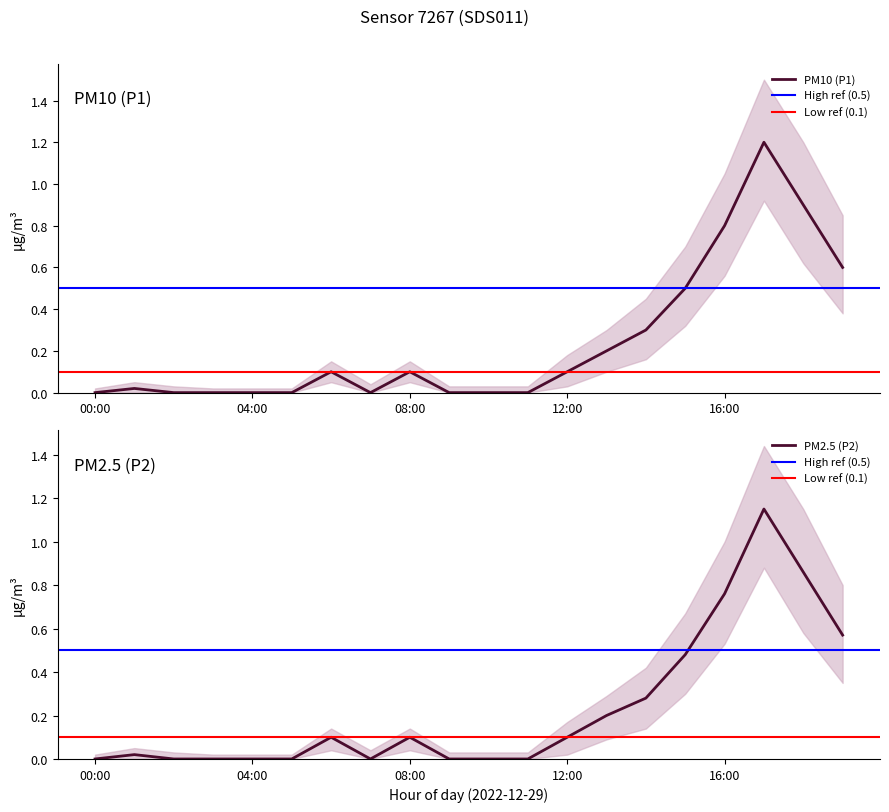

Is this an area chart (filled region under the line)?

No